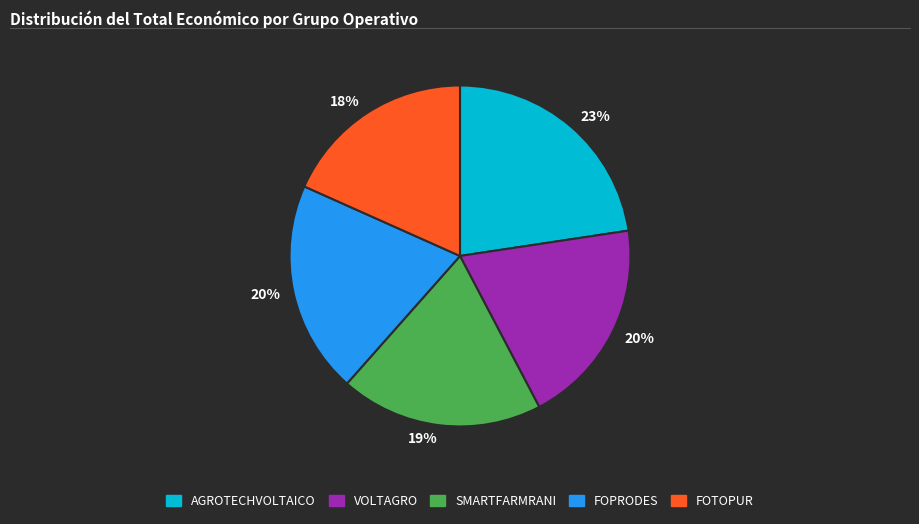

To the nearest percent, what is the combined percentage of FOTOPUR and AGROTECHVOLTAICO?

41%